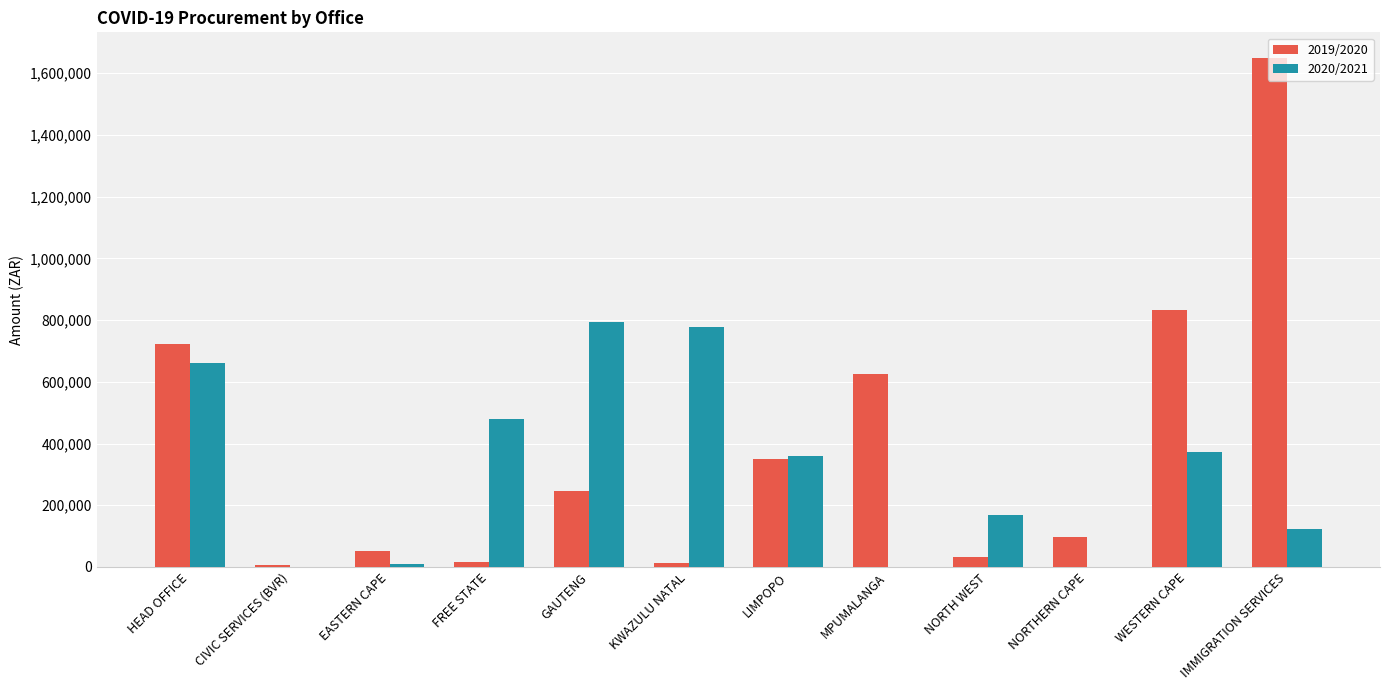

Count the number of categories in the chart.

12